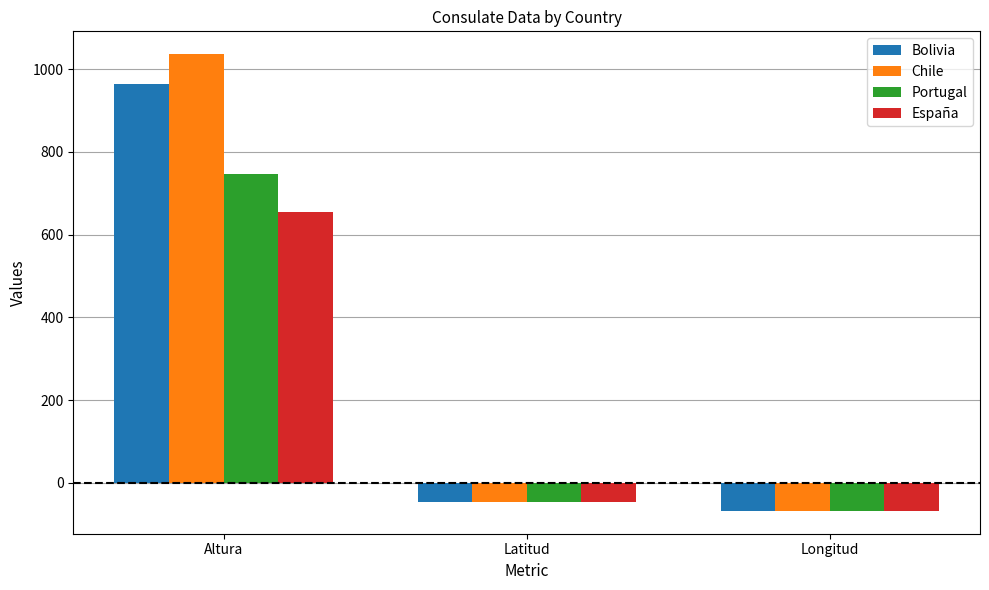

How many positive values does the Bolivia series have?

1